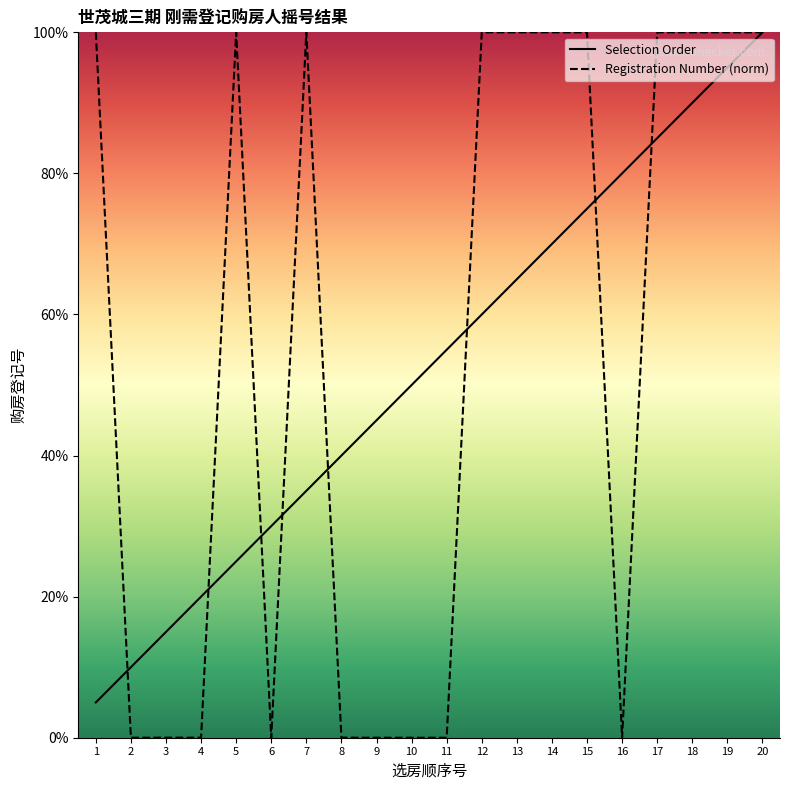

At which category is the sum across all series the highest?

20